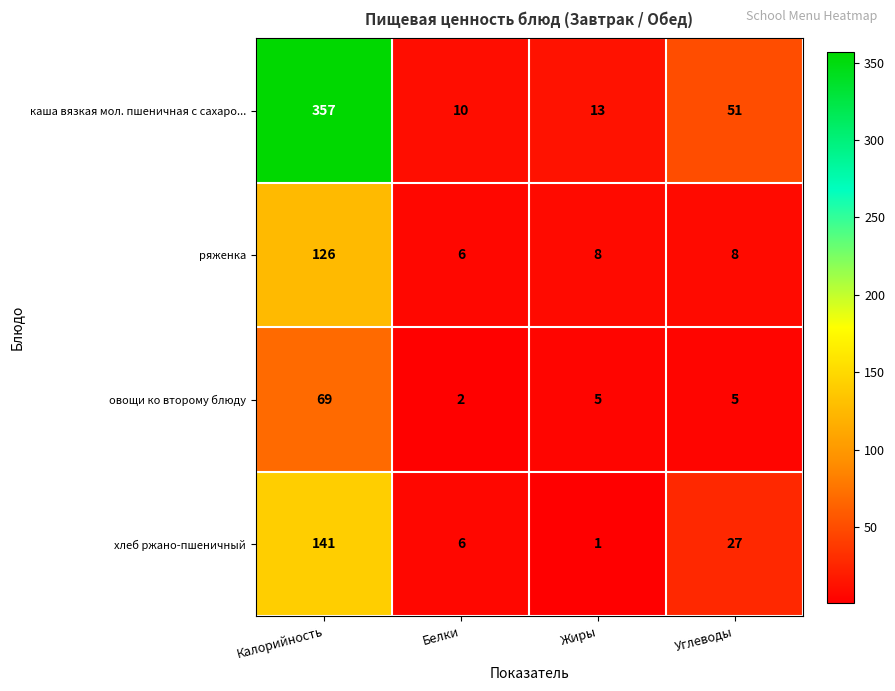

At which category is the sum across all series the highest?

Калорийность